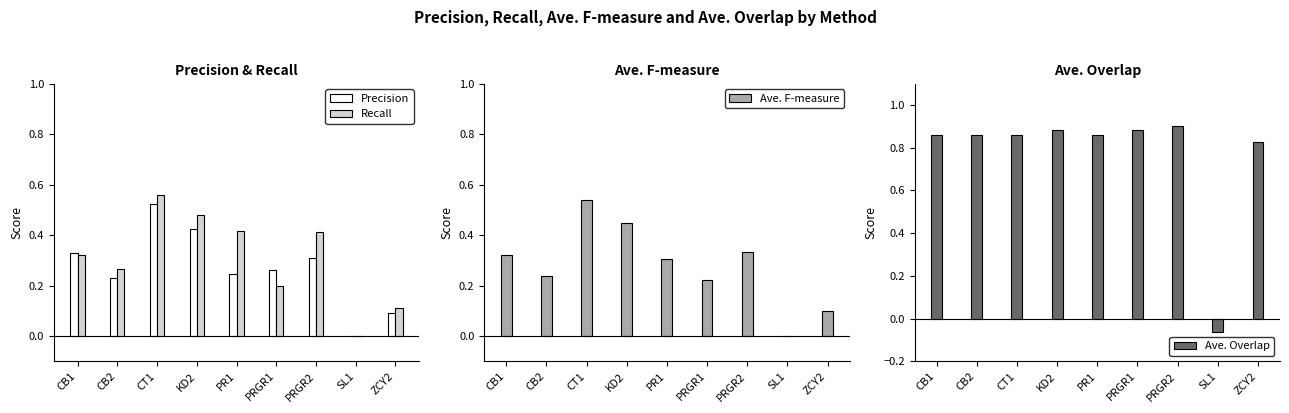

Reading left to right, list all the values displayed in this chart.

Precision: CB1=0.3	CB2=0.2	CT1=0.5	KD2=0.4	PR1=0.2	PRGR1=0.3	PRGR2=0.3	SL1=0.0	ZCY2=0.1
Recall: CB1=0.3	CB2=0.3	CT1=0.6	KD2=0.5	PR1=0.4	PRGR1=0.2	PRGR2=0.4	SL1=0.0	ZCY2=0.1
Ave. F-measure: CB1=0.3	CB2=0.2	CT1=0.5	KD2=0.4	PR1=0.3	PRGR1=0.2	PRGR2=0.3	SL1=0.0	ZCY2=0.1
Ave. Overlap: CB1=0.9	CB2=0.9	CT1=0.9	KD2=0.9	PR1=0.9	PRGR1=0.9	PRGR2=0.9	SL1=-0.1	ZCY2=0.8